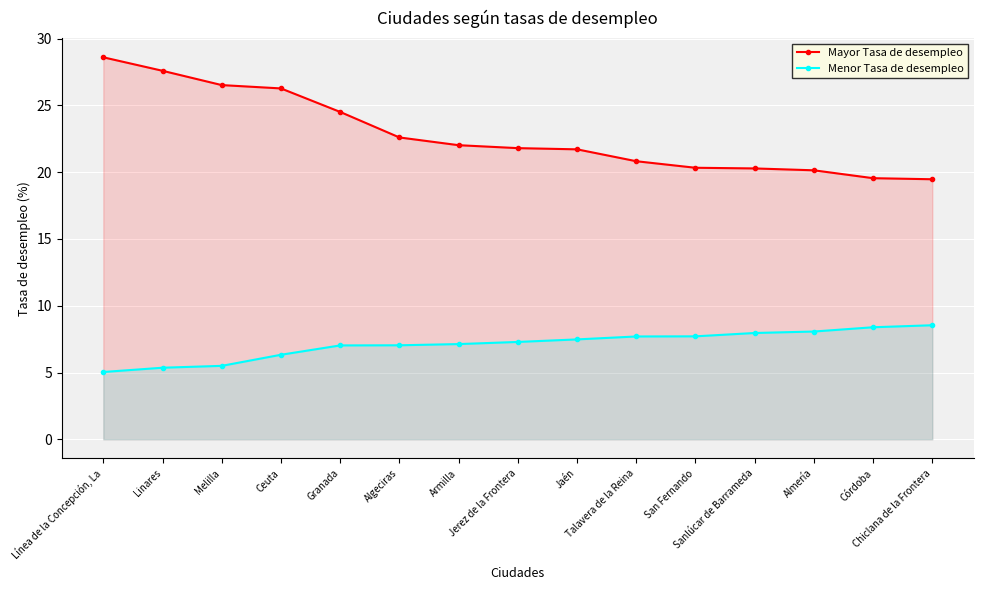

What is the label of the 8th point from the left?

Jerez de la Frontera